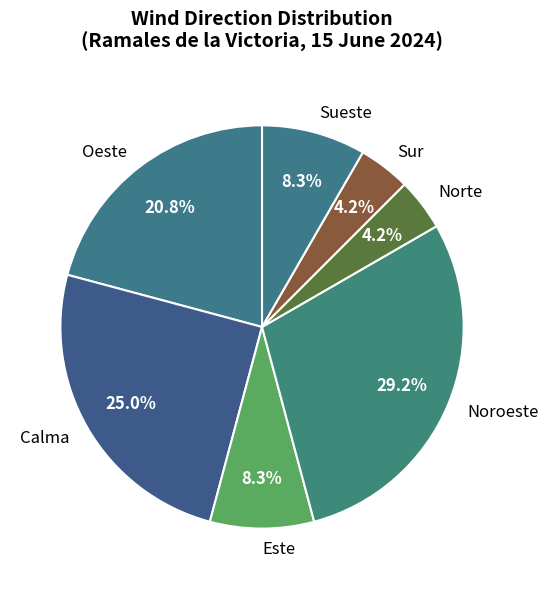

The Calma slice represents 9% of the pie. True or false?

False